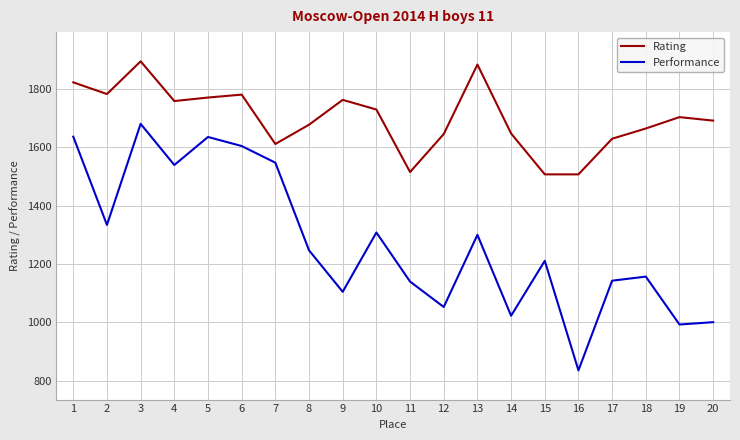

Which series has the largest range (max minus min)?

Performance